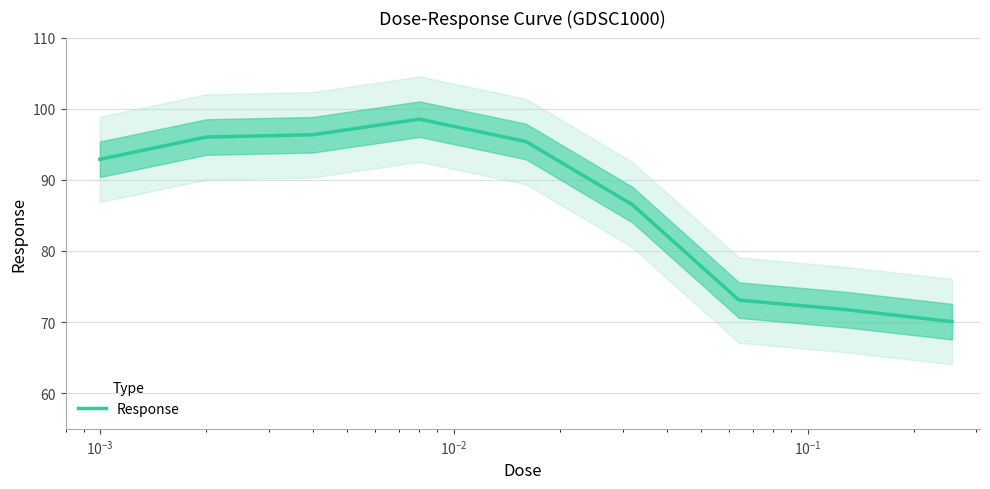

What is the value of the 4th point from the left?

98.5